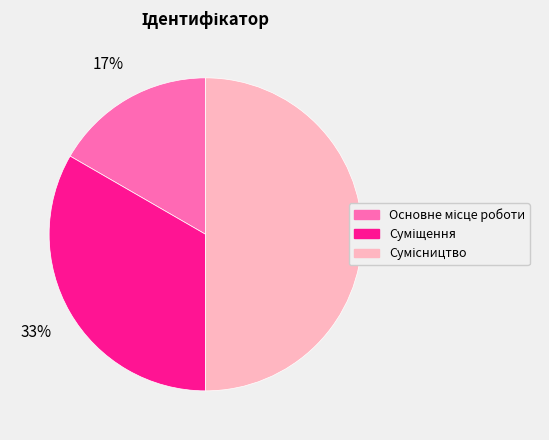

To the nearest percent, what is the average slice percentage?

33%